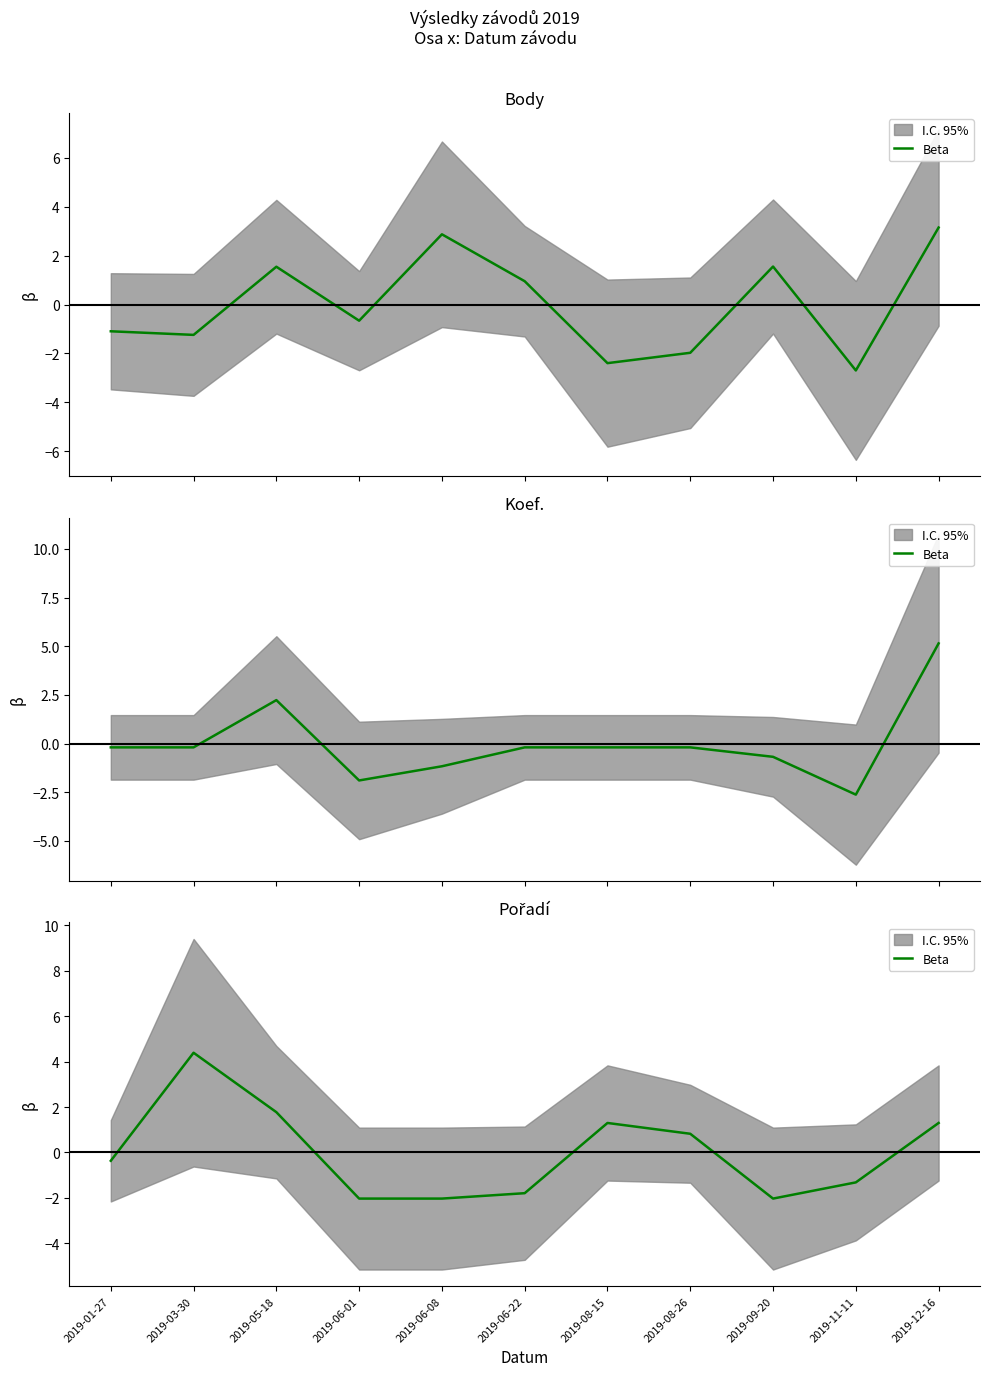

List the labels in order of value, largest first.

2019-03-30, 2019-05-18, 2019-08-15, 2019-12-16, 2019-08-26, 2019-01-27, 2019-11-11, 2019-06-22, 2019-06-01, 2019-06-08, 2019-09-20